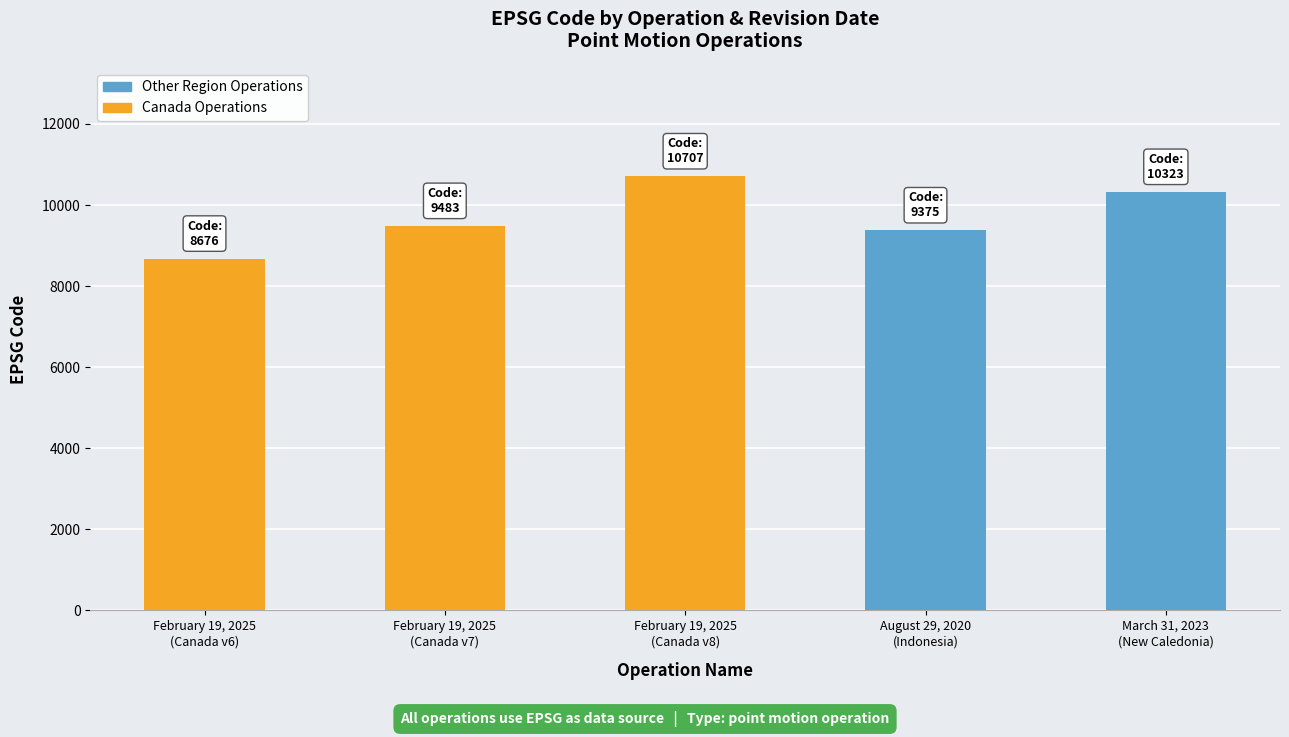

What is the sum of all values?

48564